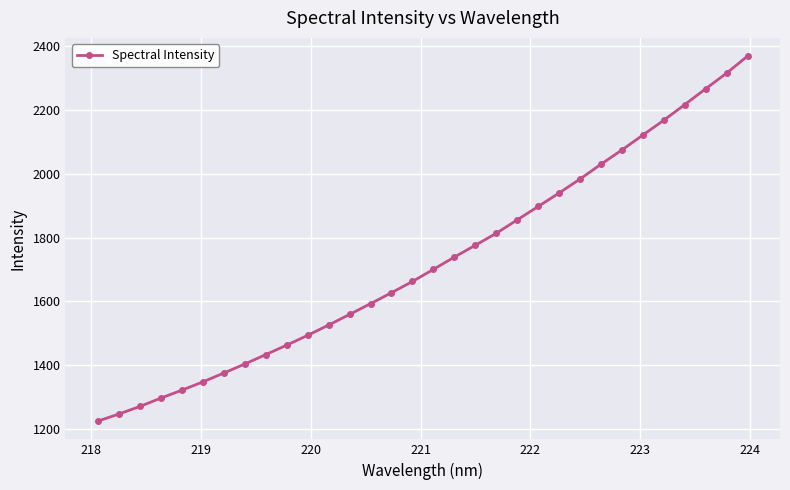

What is the value of the 7th point from the left?

1375.5